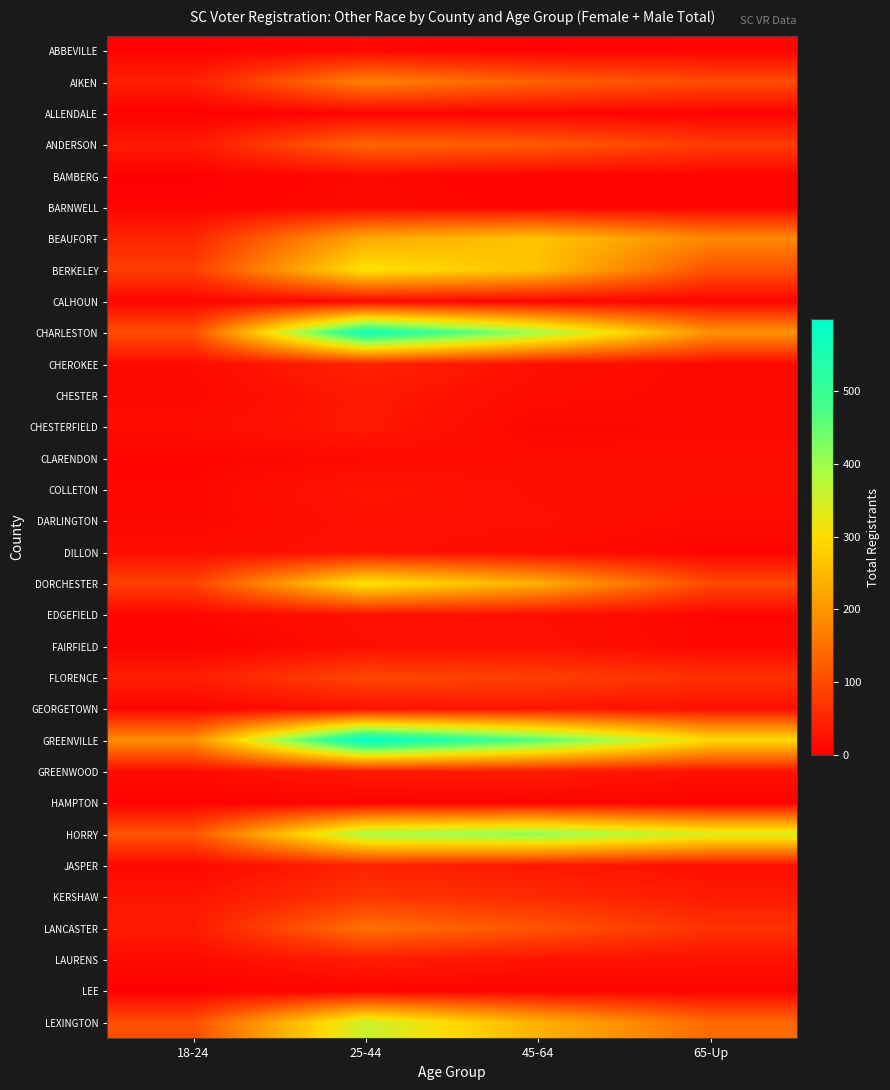

At which category does the chart reach its peak across all series?

25-44